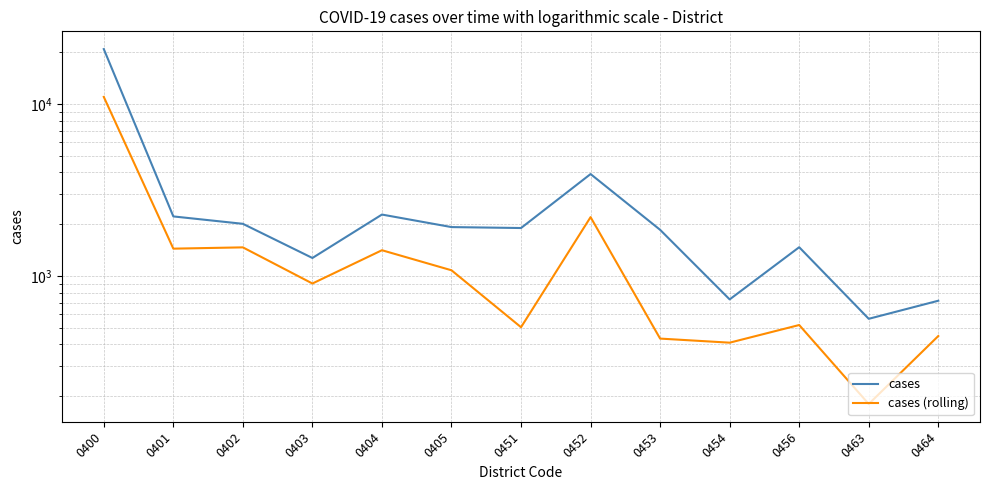

What is the difference between the maximum and minimum values in the cases series?

20266